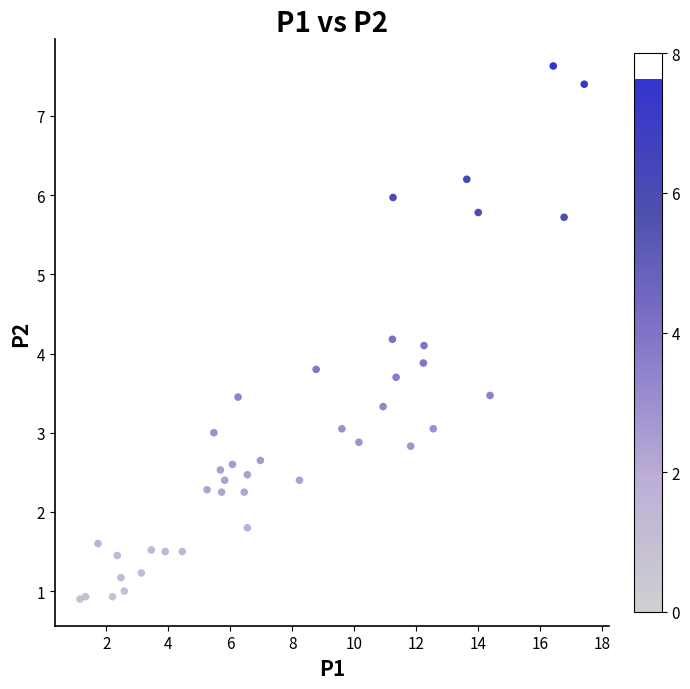

What is the range of X values (max minus min)?

16.3